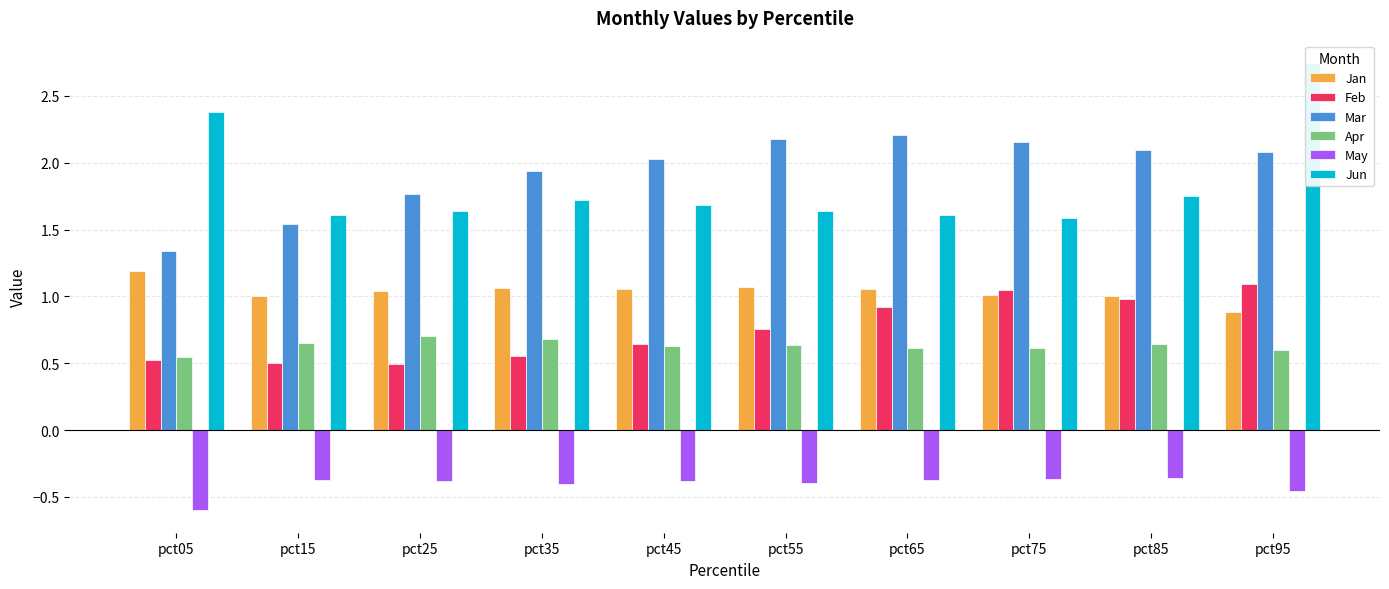

The May series shows -1.0 at pct05. True or false?

False